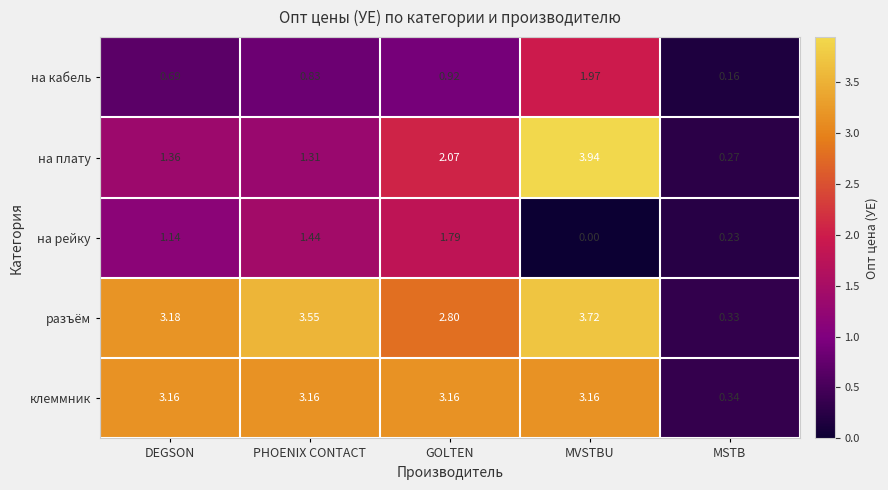

Between DEGSON and GOLTEN, which series saw the biggest shift?

на плату